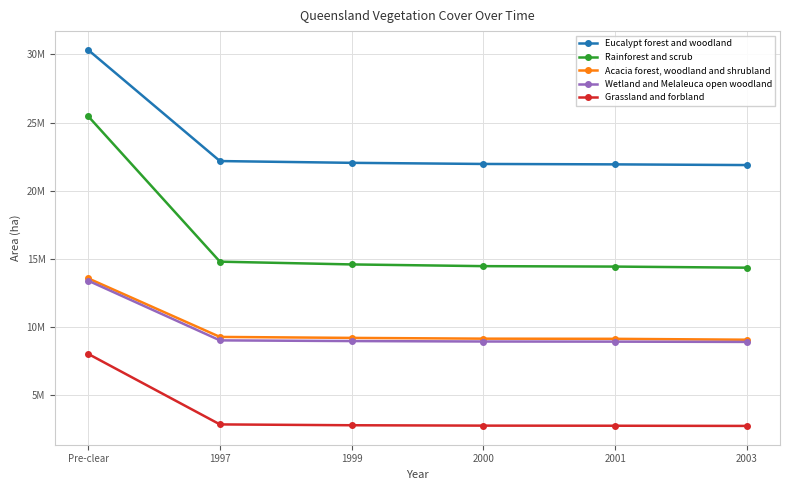

Which series has the largest total across all categories?

Eucalypt forest and woodland